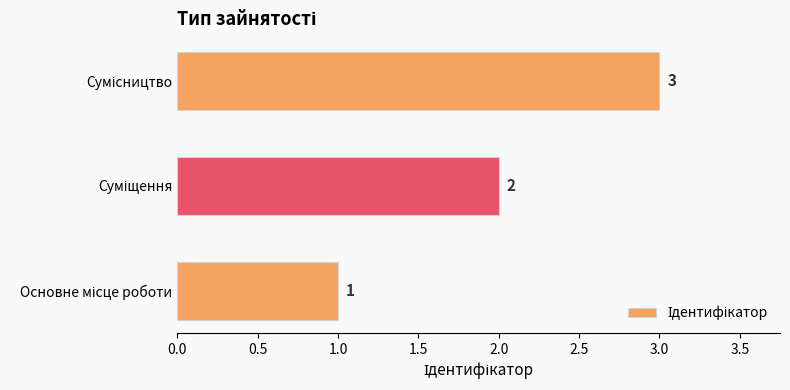

What is the greatest value displayed?

3